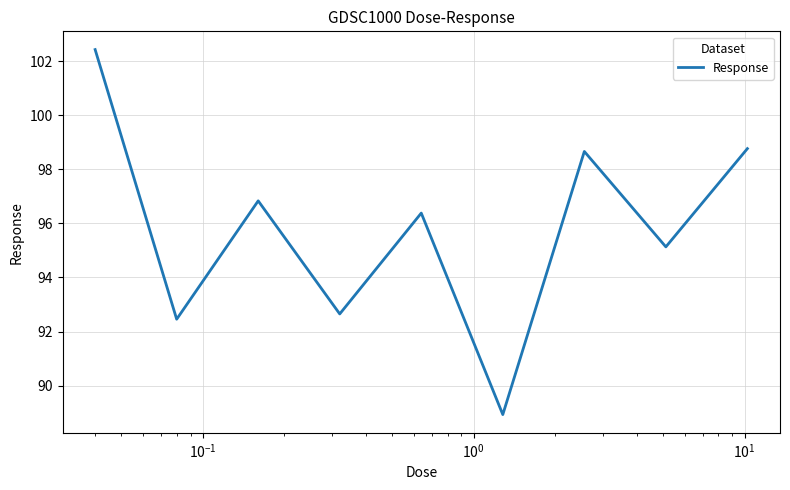

What is the smallest value displayed?

88.9